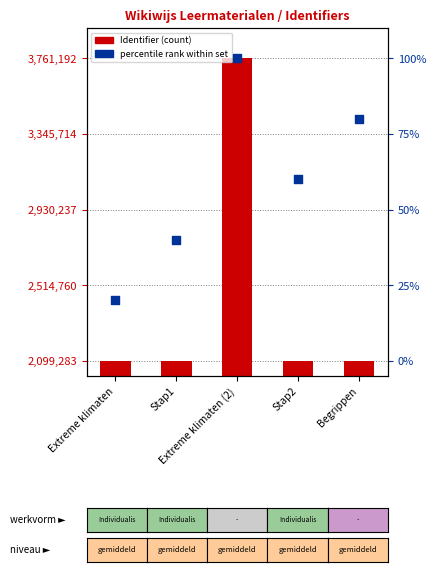

Is the value of percentile rank within set at Stap1 greater than the value of Identifier (count) at Stap1?

Yes